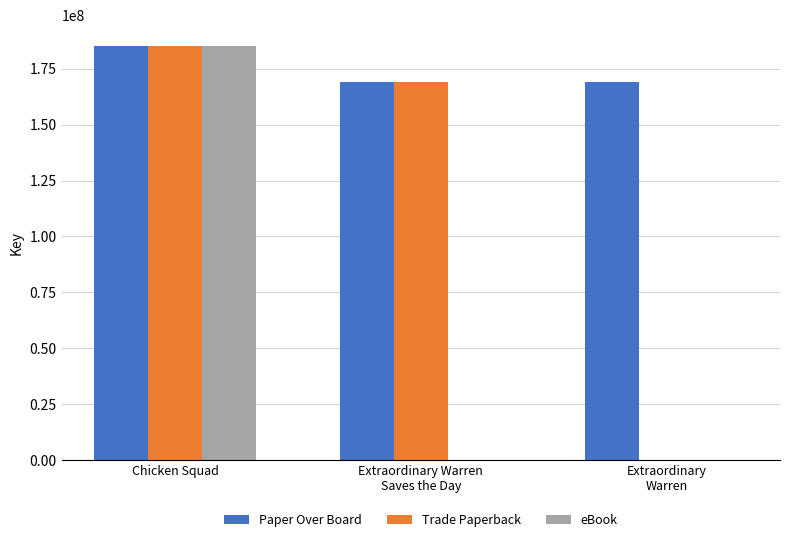

True or false: eBook has a value of 185265227 at Chicken Squad.

True